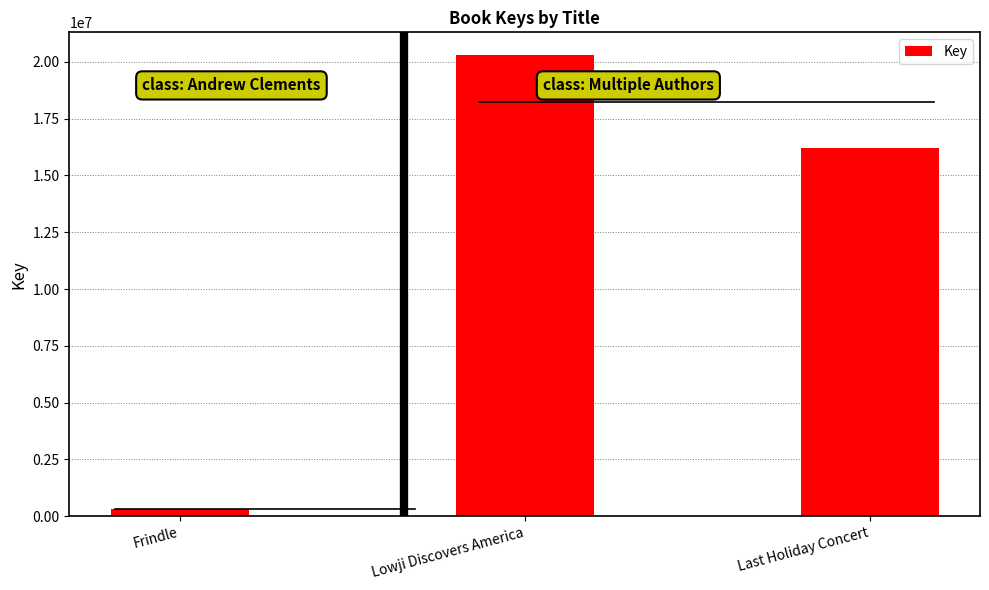

Does the chart contain stacked bars?

No